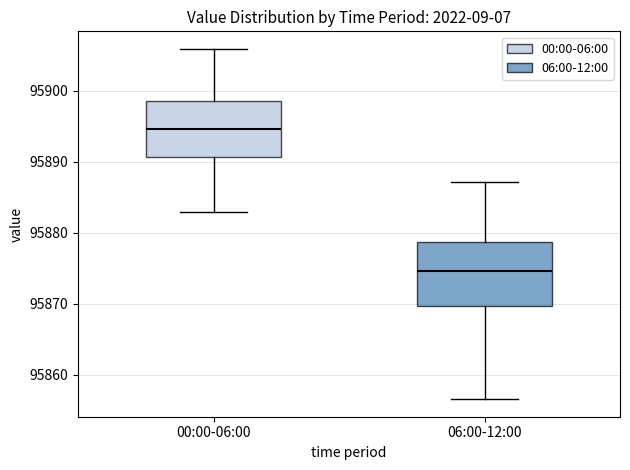

Reading left to right, read every box against the y-axis: the position of its median line, the range the box covers, and the ends of its whiskers. The values are not printed on the chart, so give them approximately, as read against the axis.

00:00-06:00: median 95895, box 95891 to 95899, whiskers 95883 to 95906
06:00-12:00: median 95875, box 95870 to 95879, whiskers 95857 to 95887